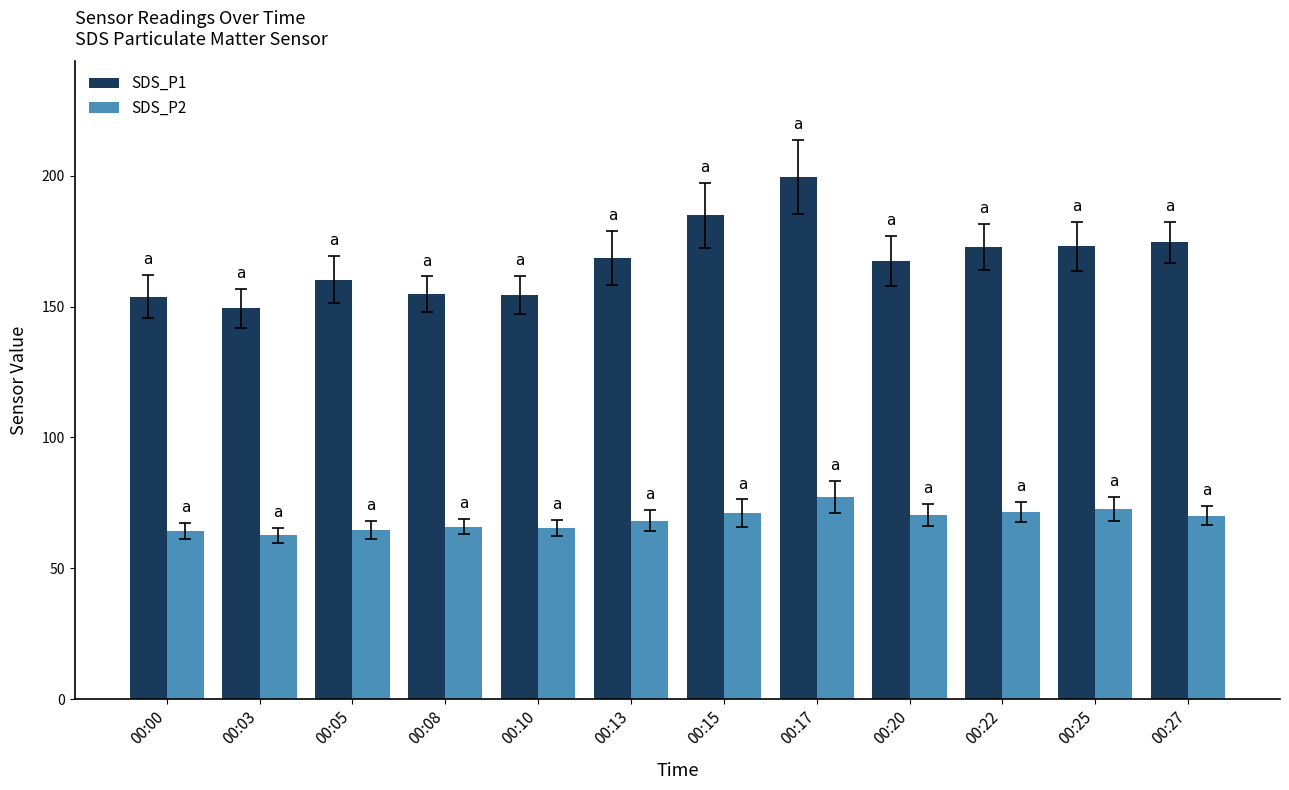

True or false: SDS_P2 has a value of 64.3 at 00:00.

True